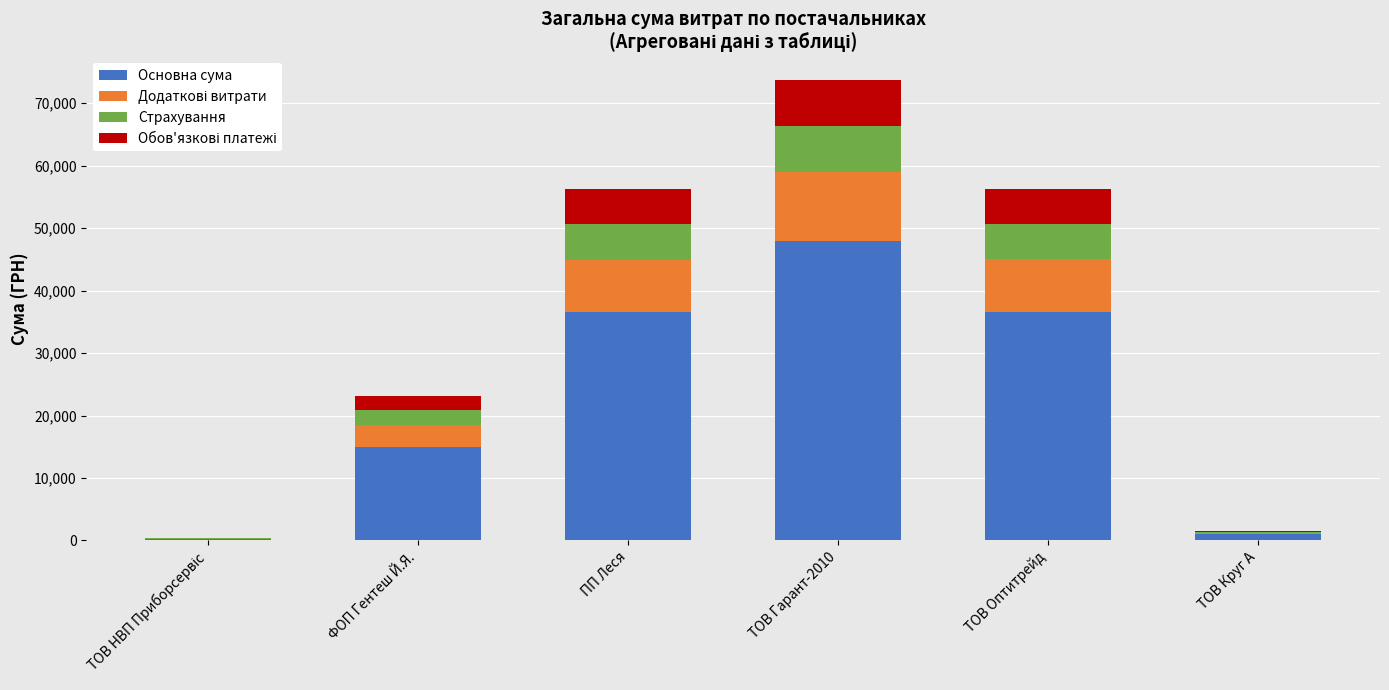

Count the number of data series in this chart.

4